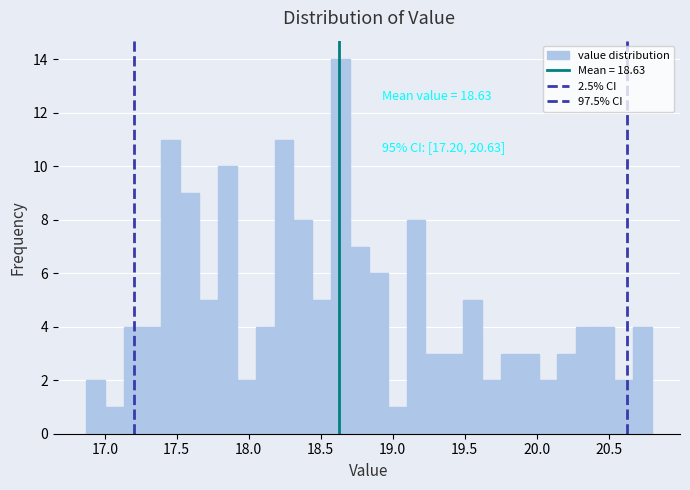

Around what value on the x-axis is the tallest bar? Give the approximate position of its centre, as read against the axis.

18.65